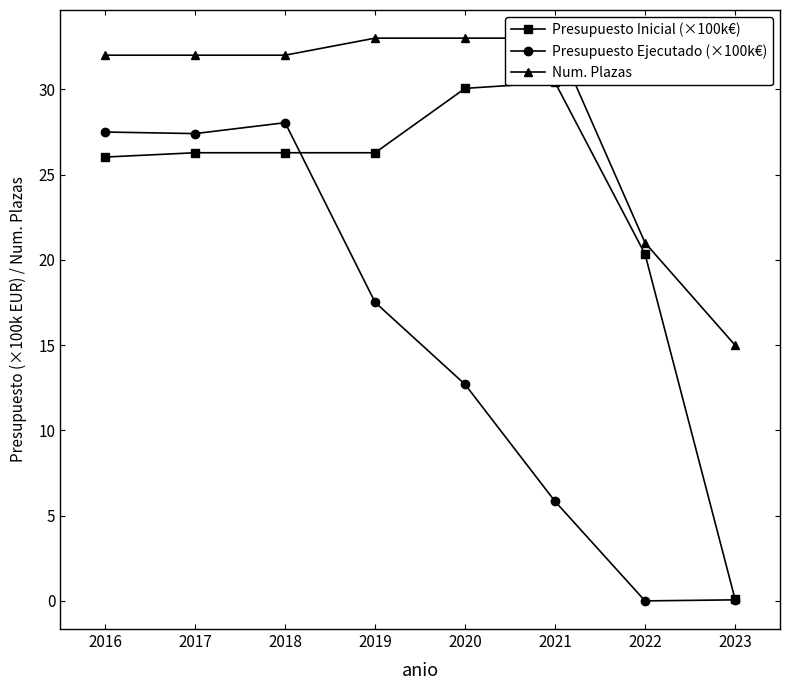

True or false: Presupuesto Ejecutado (×100k€) has more than 2 interior local peaks.

False